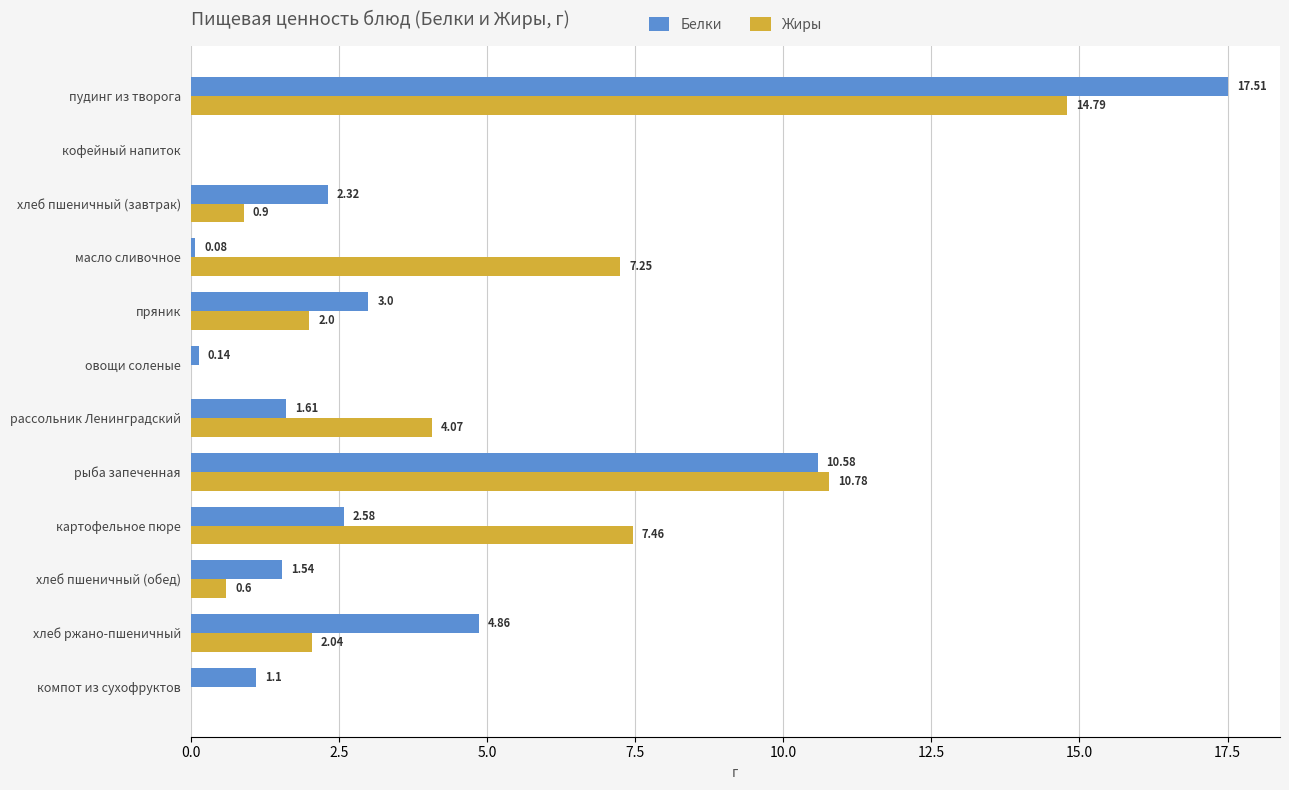

Where is Белки nearest to the value 8?

рыба запеченная